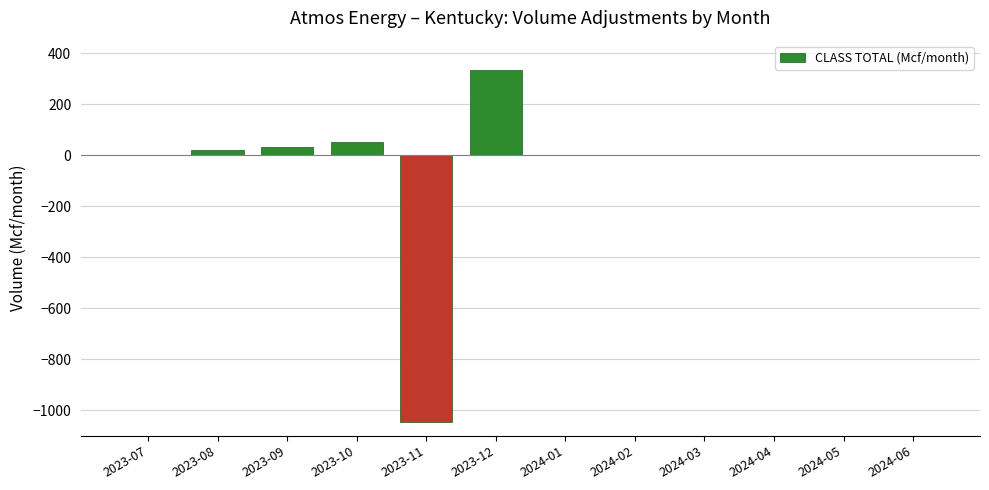

What is the sum of the values at 2023-10 and 2023-11?

-993.2